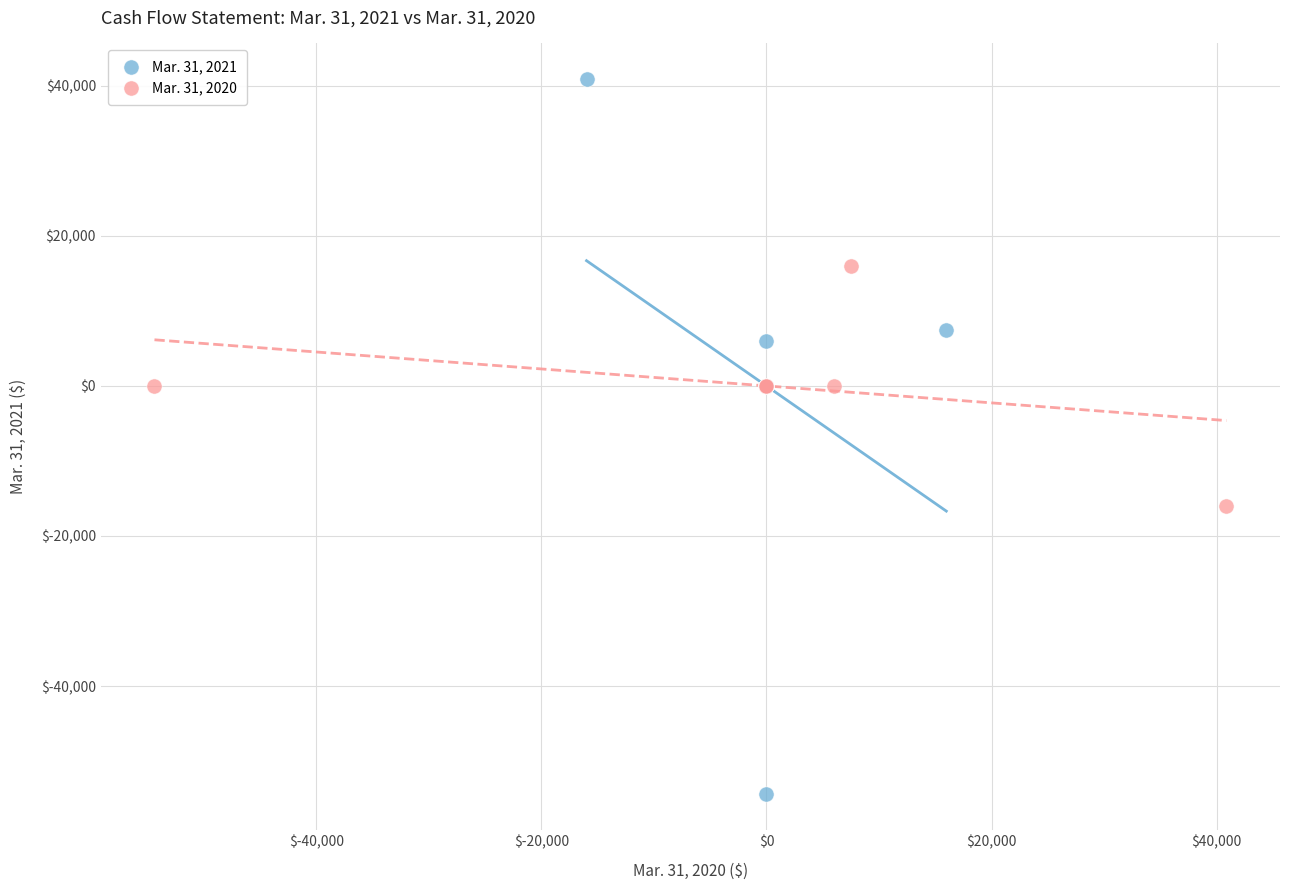

Which series contains the lowest Y value?

Mar. 31, 2021